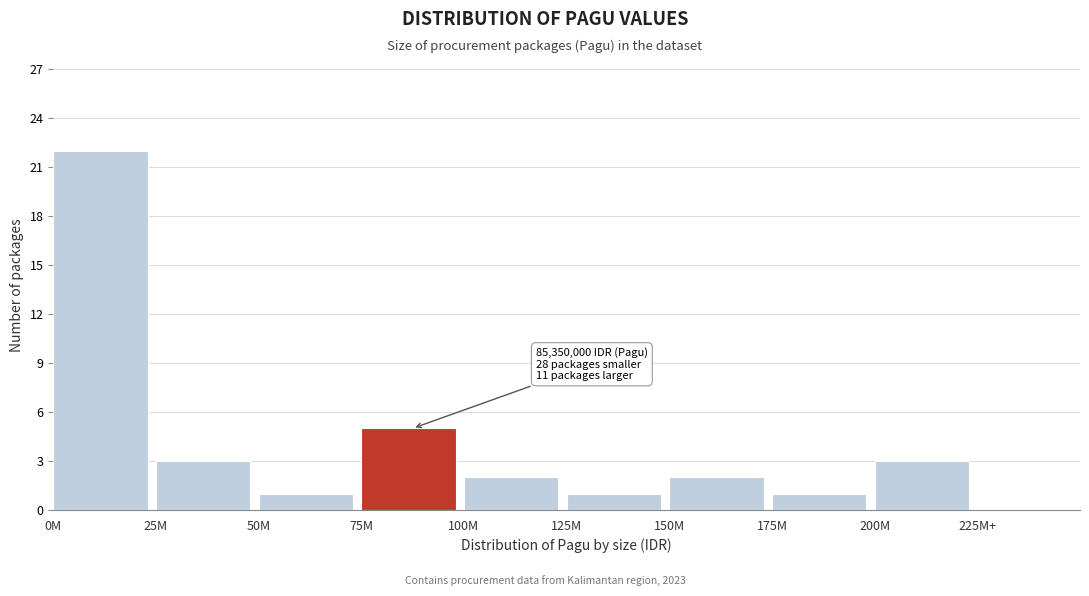

Reading left to right, extract all data points from this chart.

0M=22	25M=3	50M=1	75M=5	100M=2	125M=1	150M=2	175M=1	200M=3	225M+=0